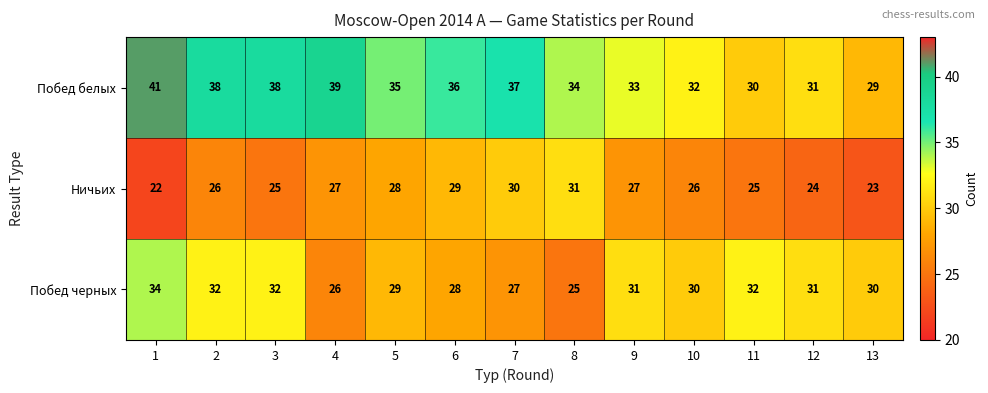

Read the Побед черных value at 6.

28